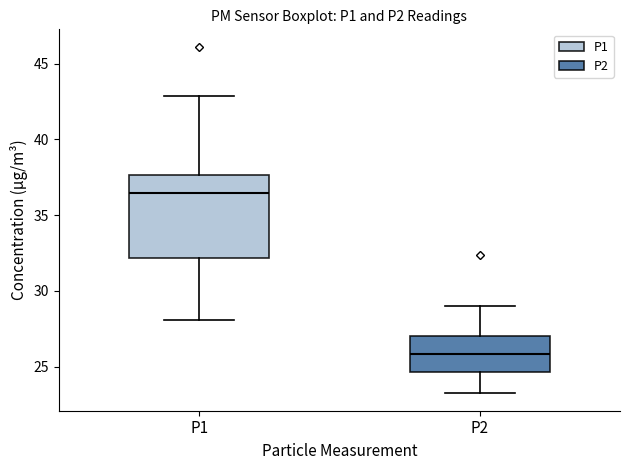

Where does the upper whisker of the box for P2 end on the y-axis? The values are not printed on the chart, so give them approximately, as read against the axis.

29.0